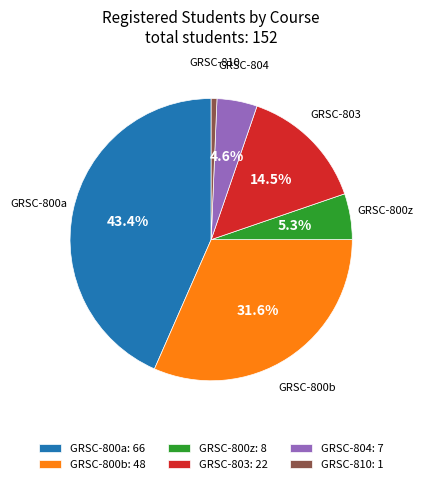

Count the number of slices in the pie.

6